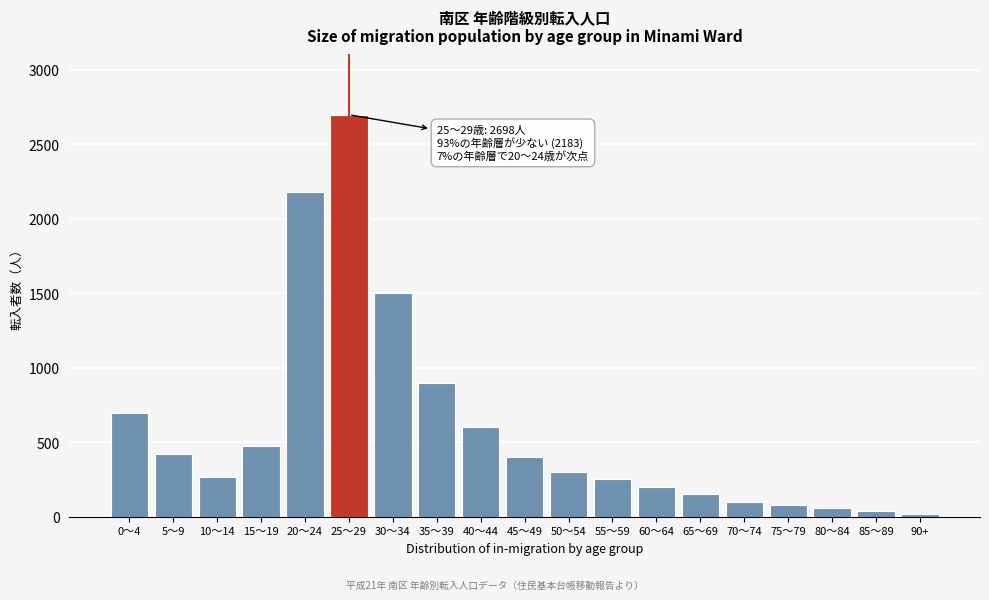

Reading right to left, transcribe all the data shown in this chart.

20	40	60	80	100	150	200	250	300	400	600	900	1500	2698	2183	474	266	421	694